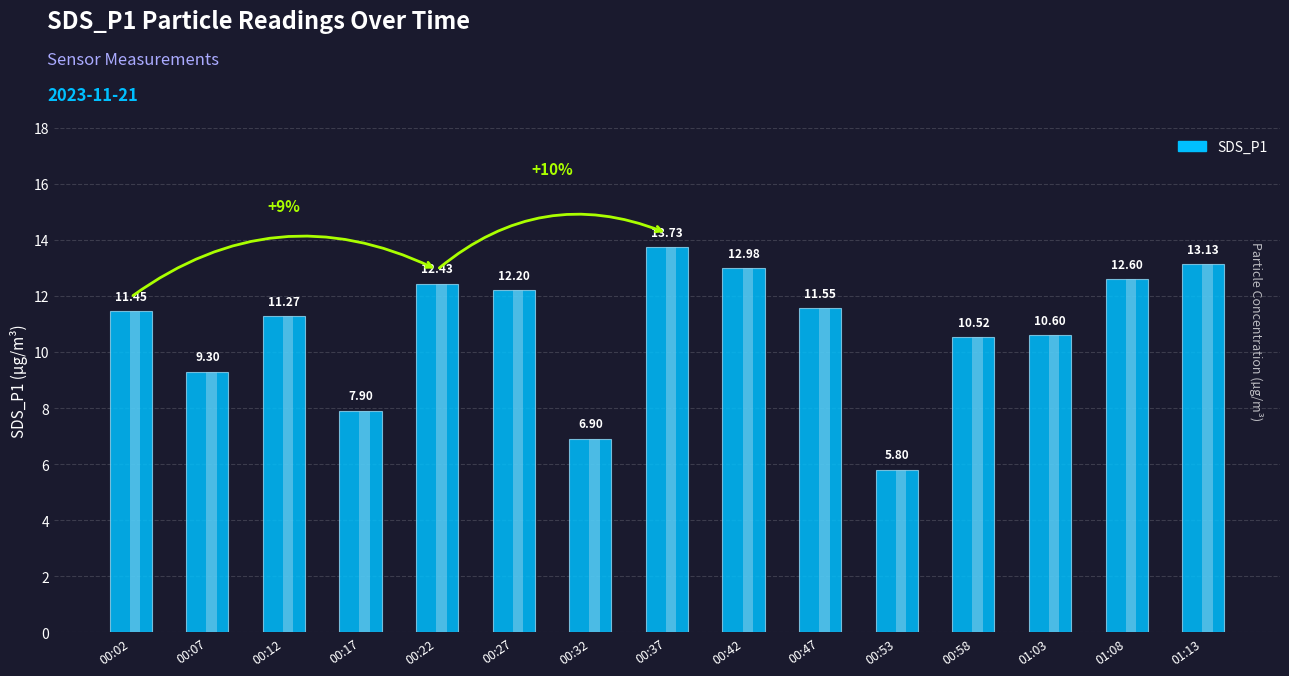

What is the sum of the values at 00:47 and 00:53?

17.4